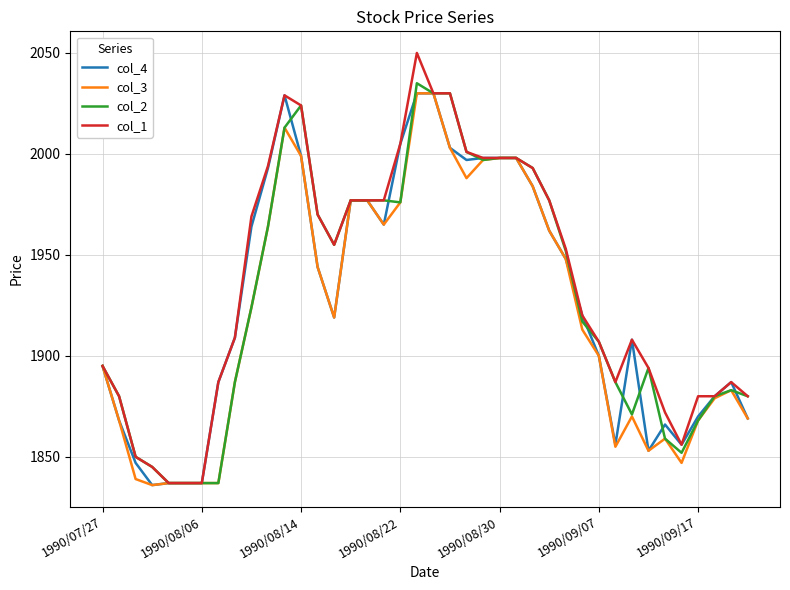

Which series has the widest spread of values?

col_1